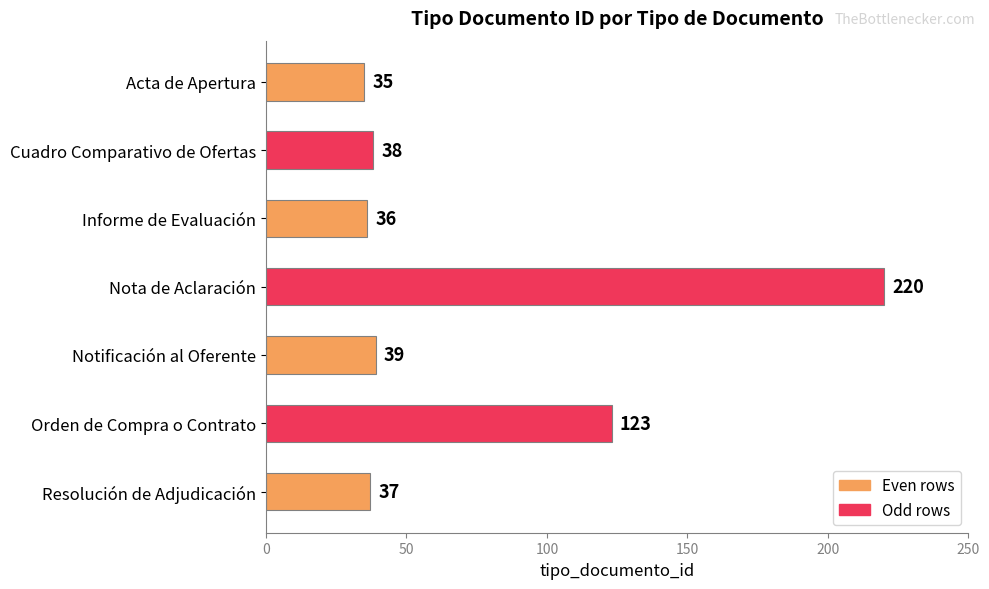

Are the bars horizontal?

Yes